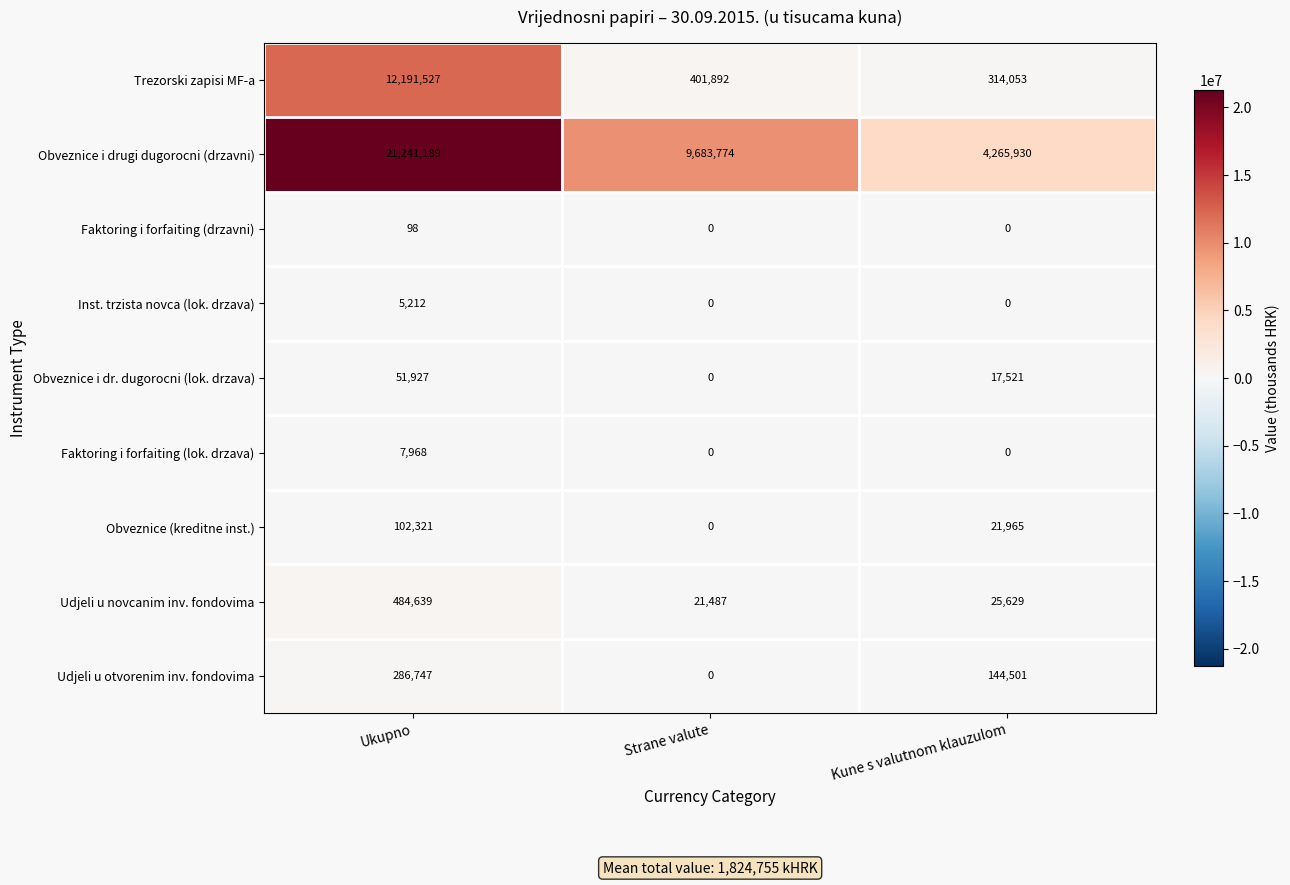

How many Obveznice (kreditne inst.) values are between 0 and 102321?

3